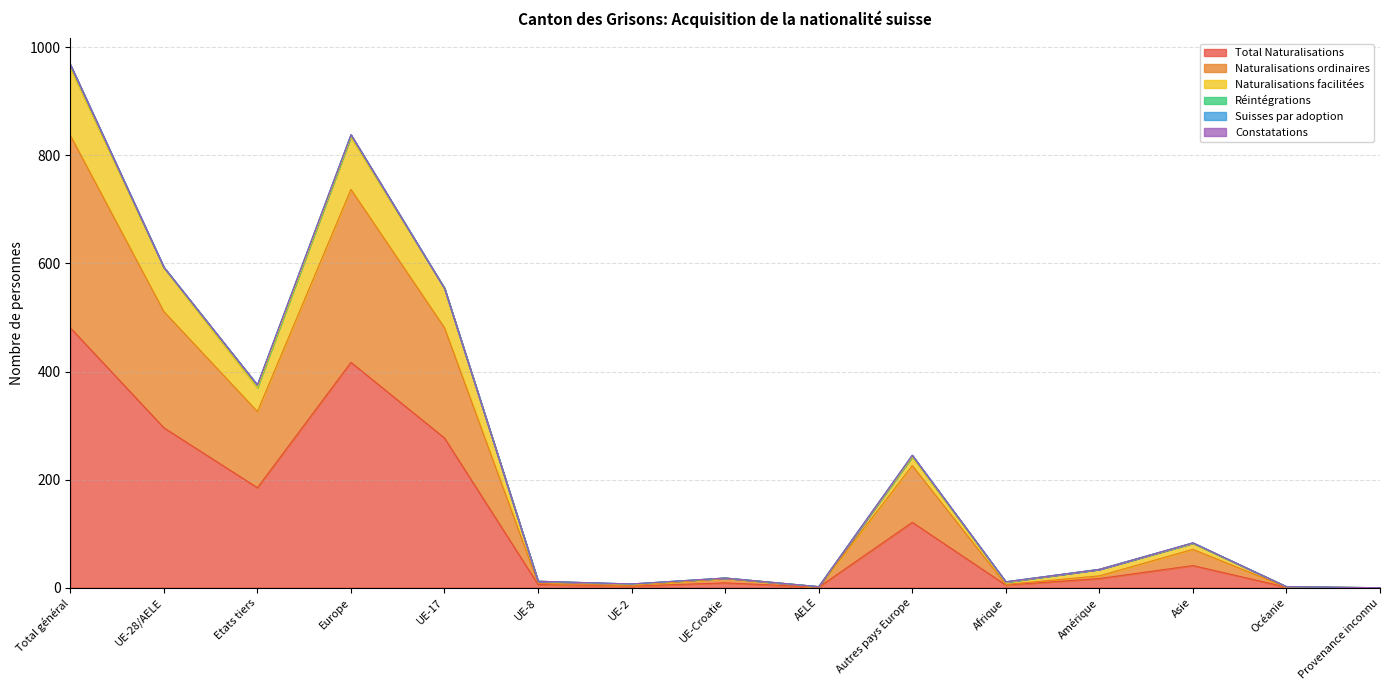

What position from the right is Europe?

12